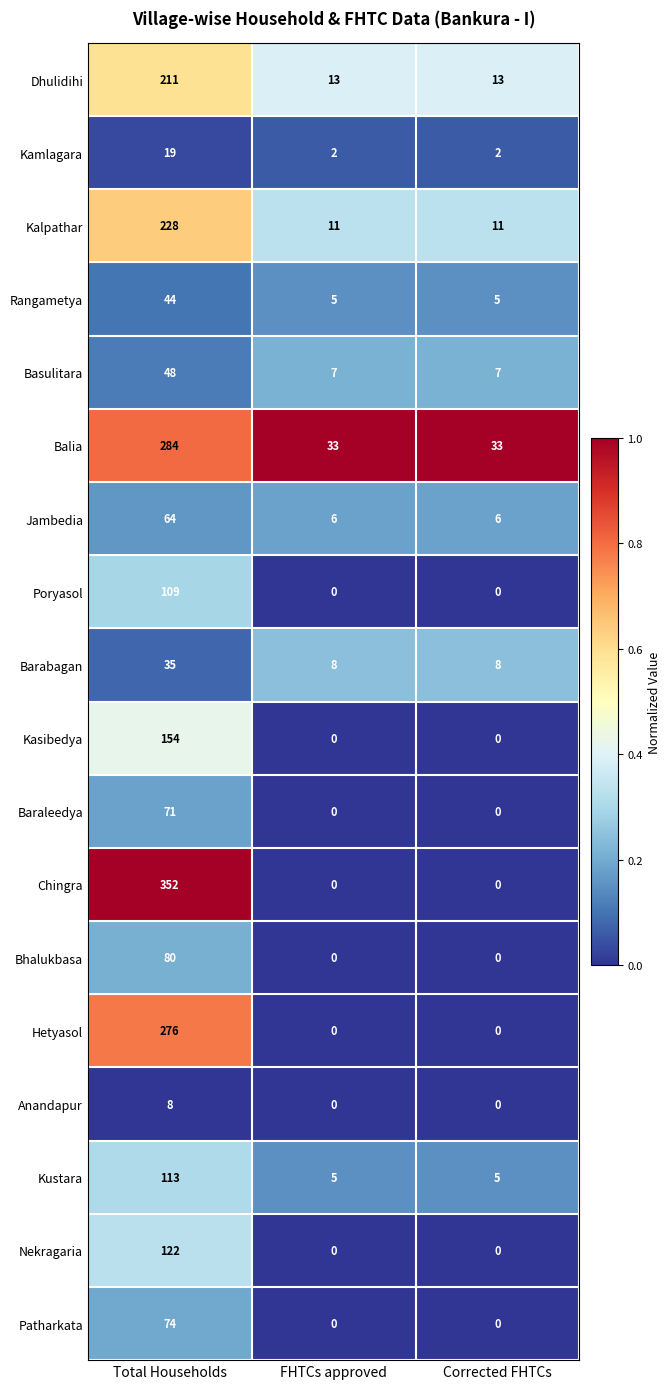

How many distinct data groups are displayed?

18